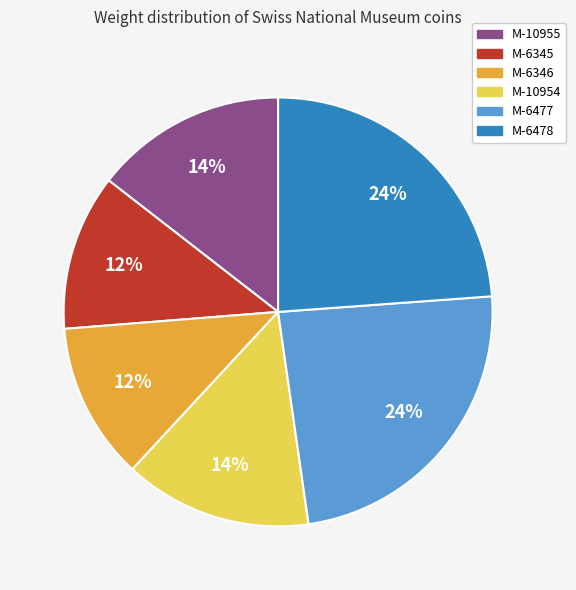

To the nearest percent, what is the combined percentage of M-10955 and M-6478?

38%